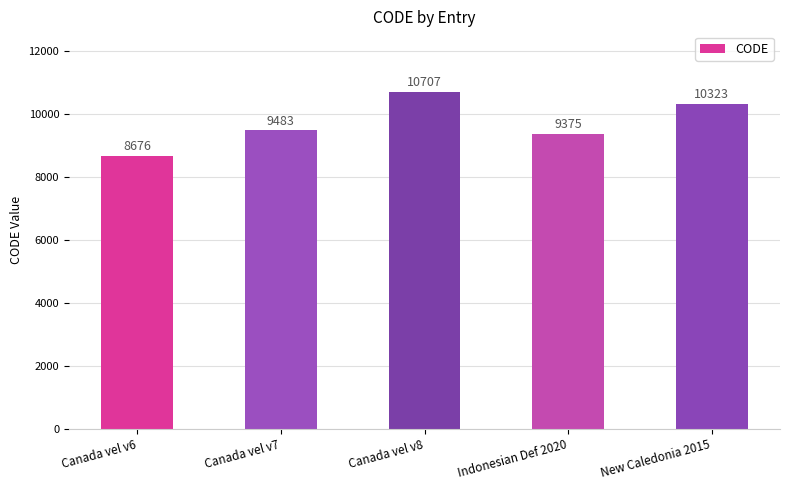

Between Indonesian Def 2020 and Canada vel v8, which is larger?

Canada vel v8